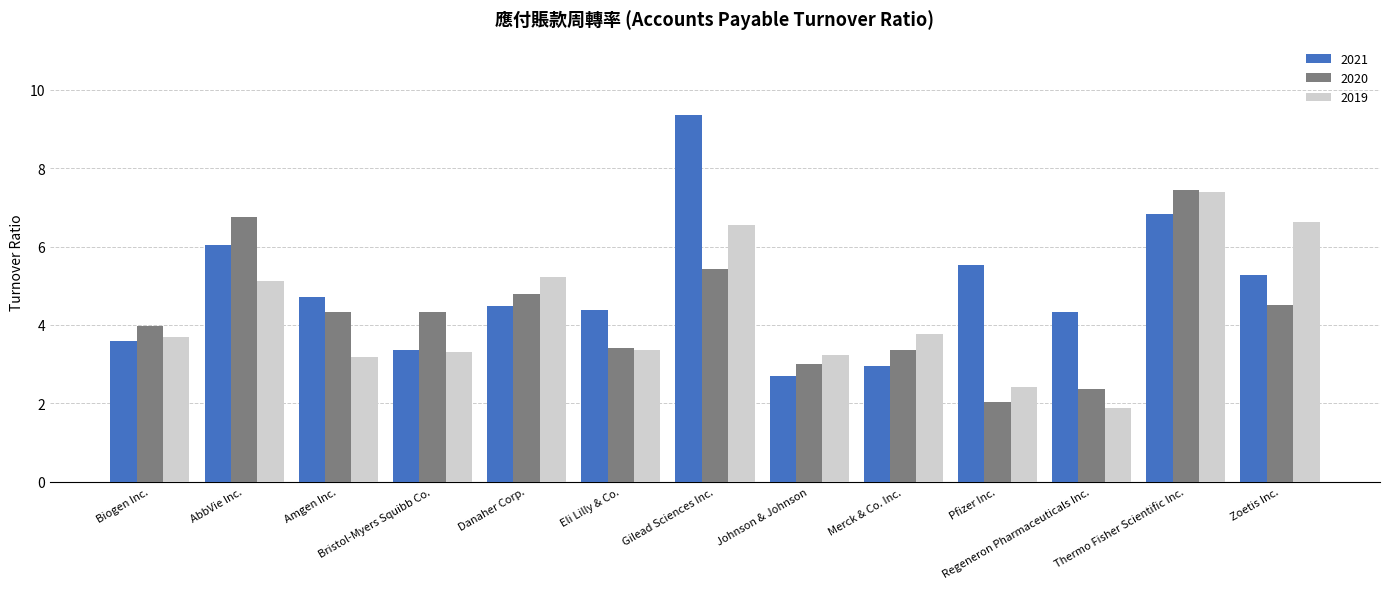

Is it true that 2019 equals 5.8 at Eli Lilly & Co.?

False